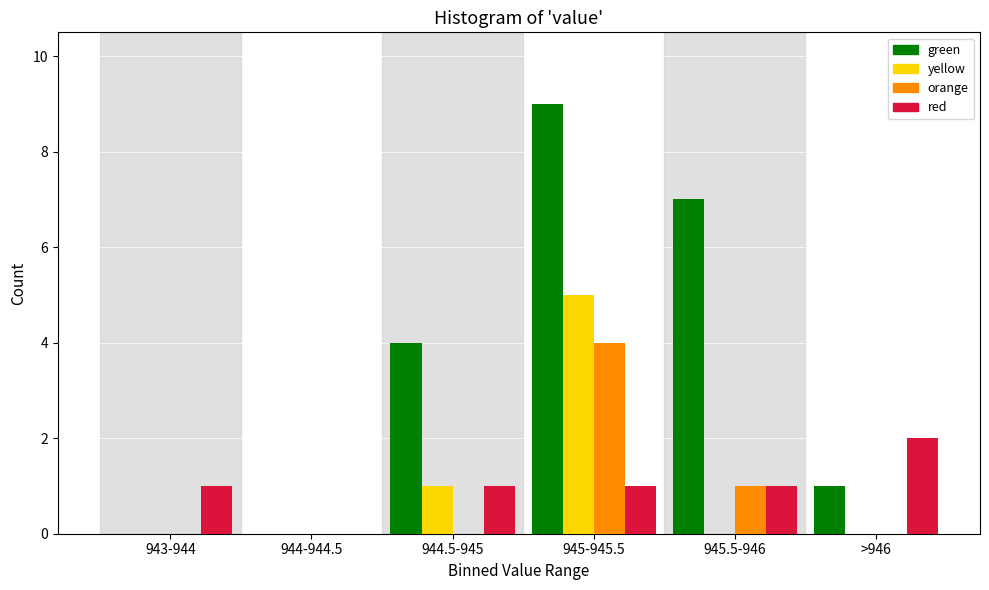

Reading left to right, list all the values displayed in this chart.

green: 943-944=0	944-944.5=0	944.5-945=4	945-945.5=9	945.5-946=7	>946=1
yellow: 943-944=0	944-944.5=0	944.5-945=1	945-945.5=5	945.5-946=0	>946=0
orange: 943-944=0	944-944.5=0	944.5-945=0	945-945.5=4	945.5-946=1	>946=0
red: 943-944=1	944-944.5=0	944.5-945=1	945-945.5=1	945.5-946=1	>946=2